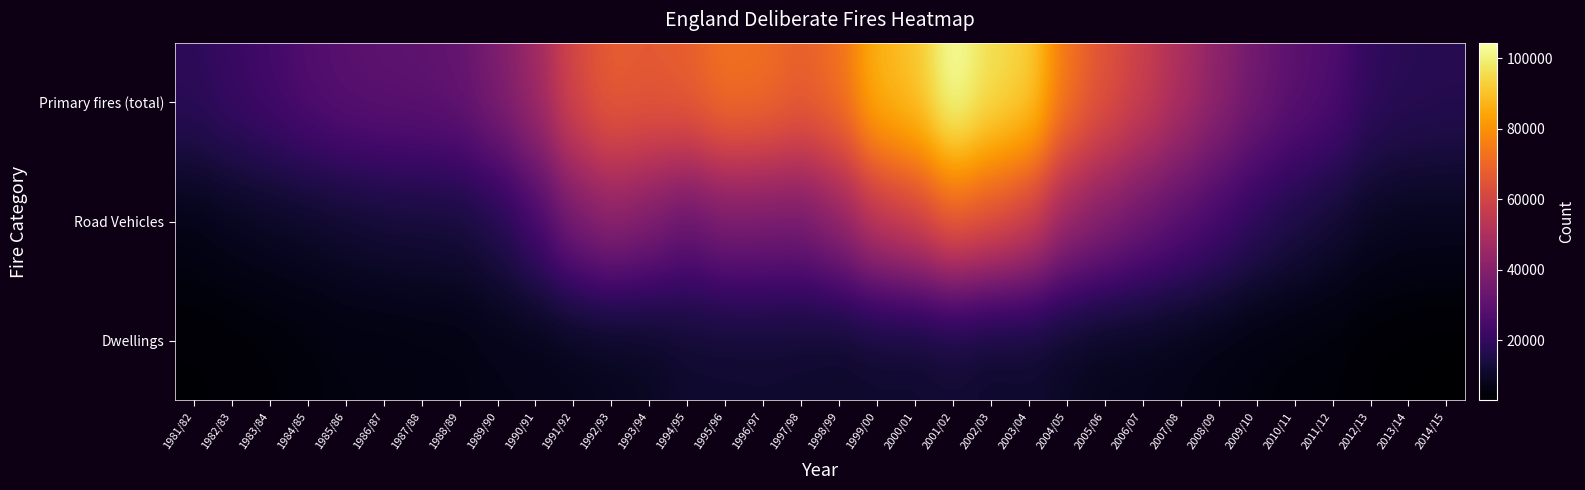

Rank the series by their average value, from highest to lowest.

Primary fires (total), Road Vehicles, Dwellings